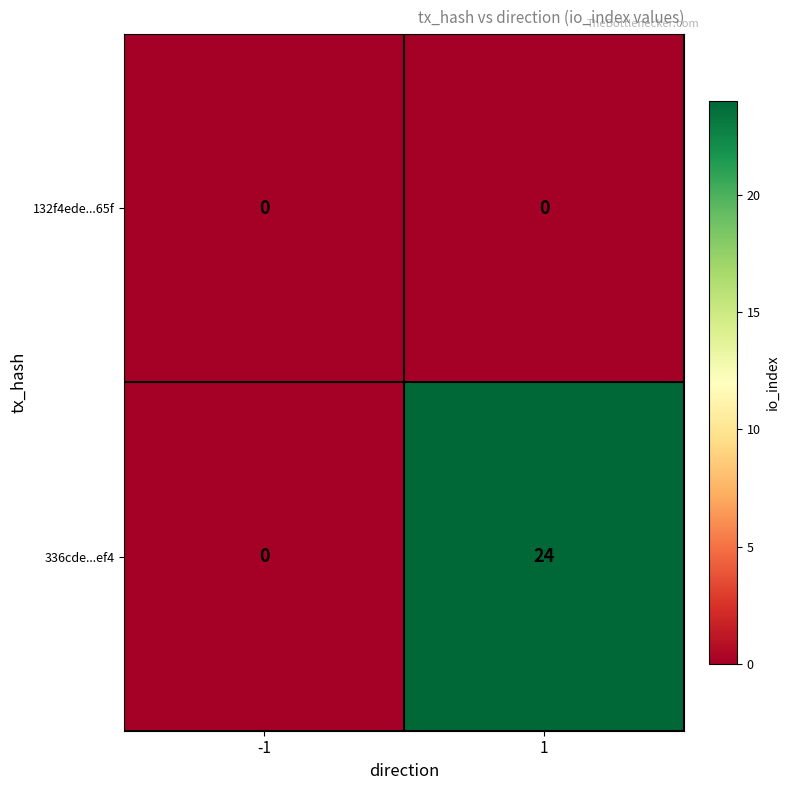

The 132f4ede...65f series shows 0 at -1. True or false?

True